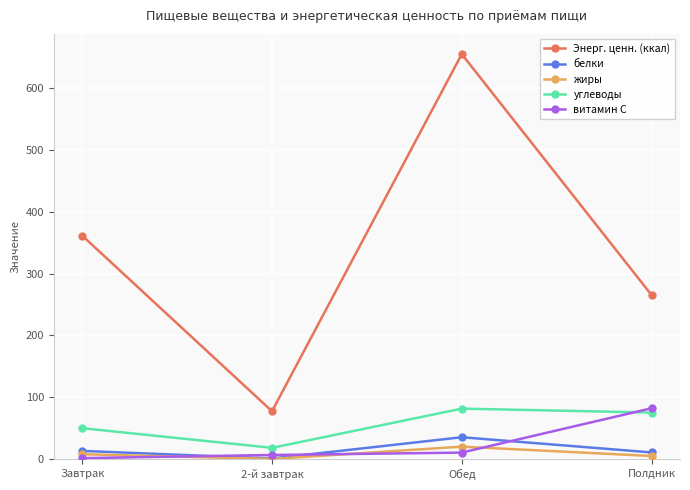

What is the difference between the second highest and second lowest values in the Энерг. ценн. (ккал) series?

96.0